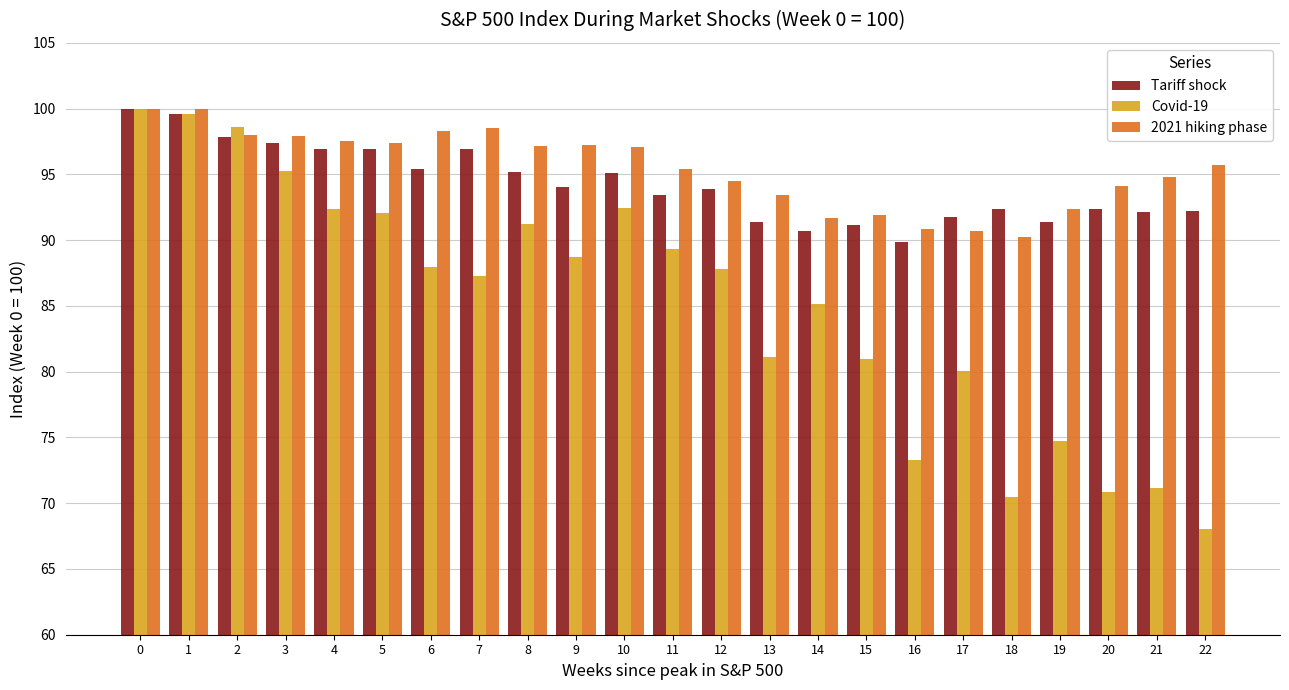

Read the Covid-19 value at 3.

95.3